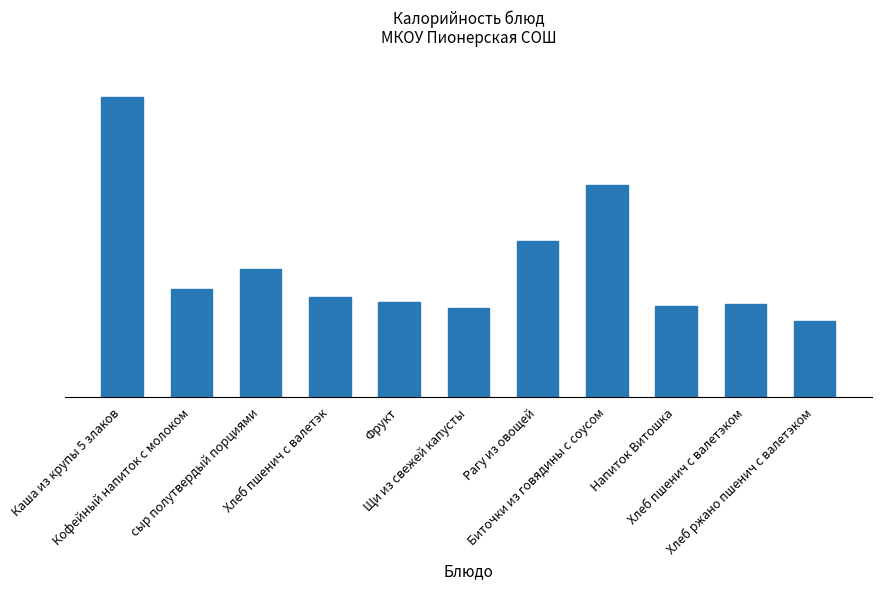

At which category does the chart reach its minimum across all series?

Хлеб ржано пшенич с валетэком